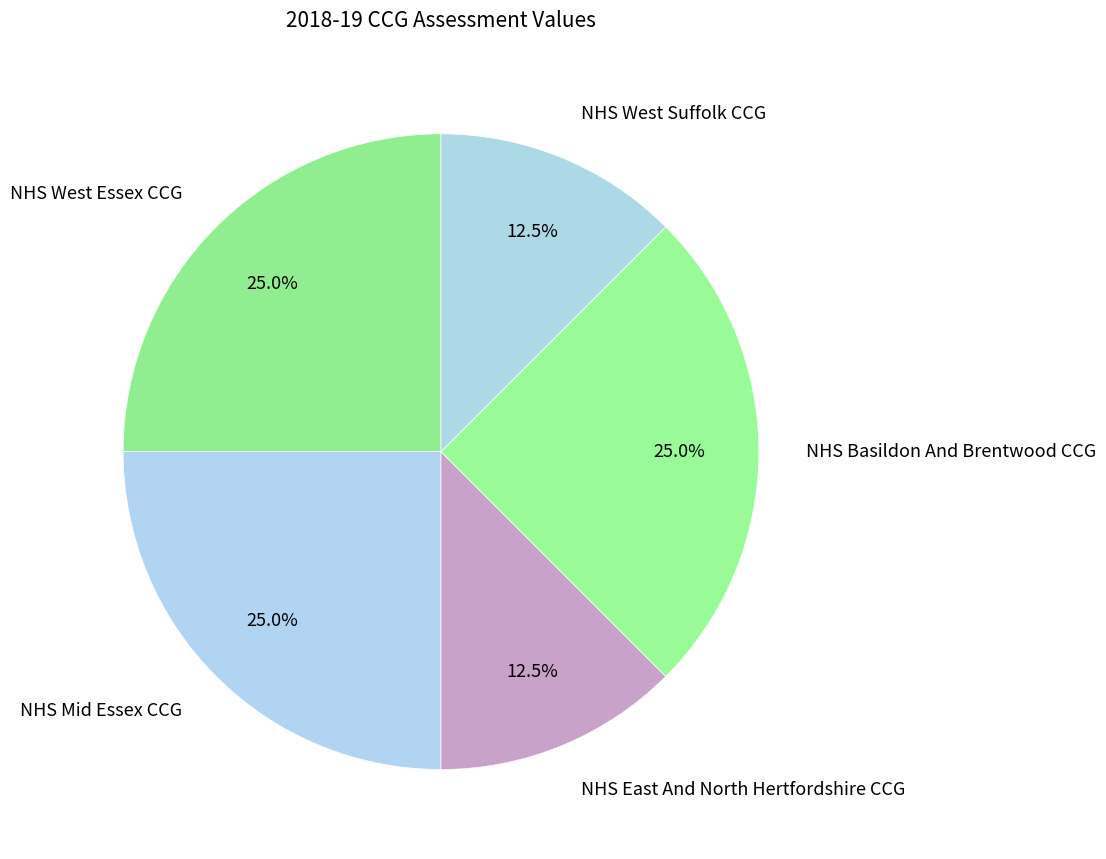

Does NHS West Essex CCG account for over 50% of the chart?

No